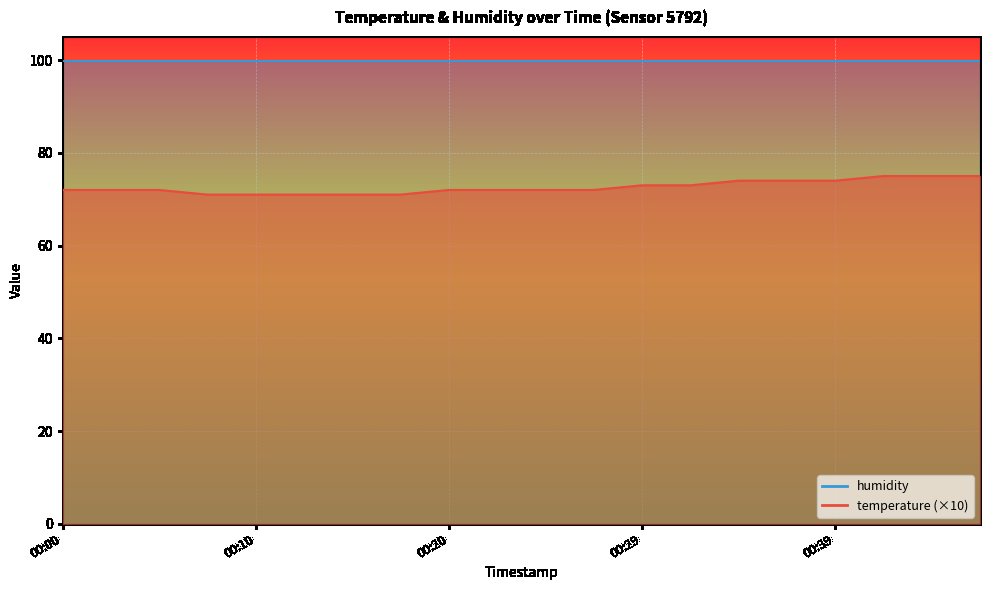

Rank the categories by value from lowest to highest.

00:07, 00:10, 00:12, 00:15, 00:17, 00:00, 00:03, 00:05, 00:20, 00:22, 00:24, 00:27, 00:29, 00:32, 00:34, 00:37, 00:39, 00:41, 00:44, 00:46